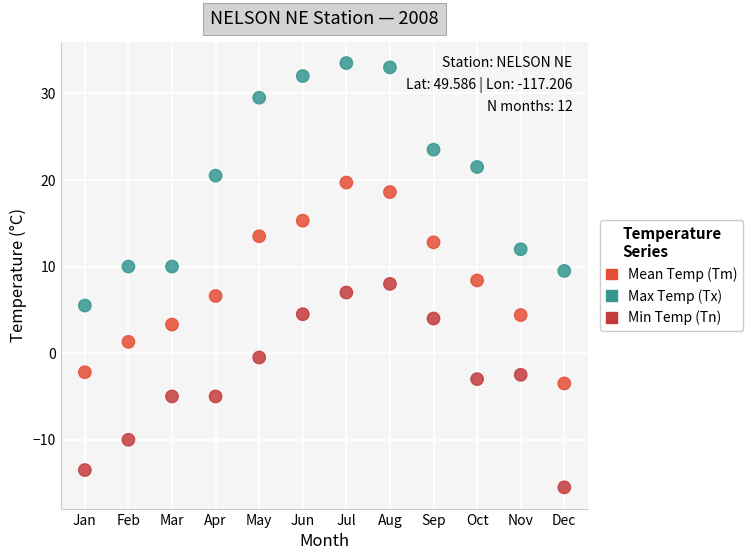

Across all data points, what is the range of X values (max minus min)?

11.0